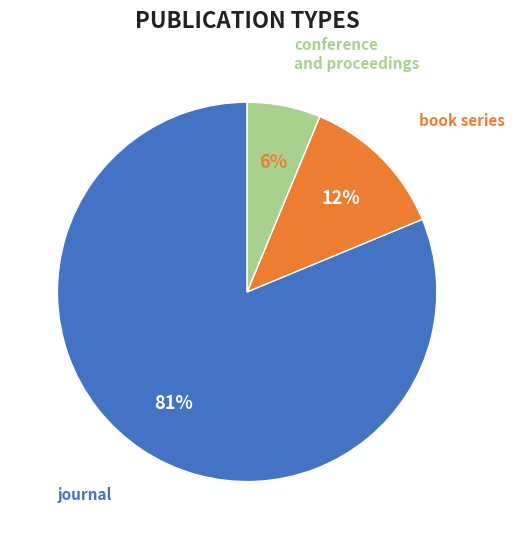

To the nearest percent, what is the average slice percentage?

33%